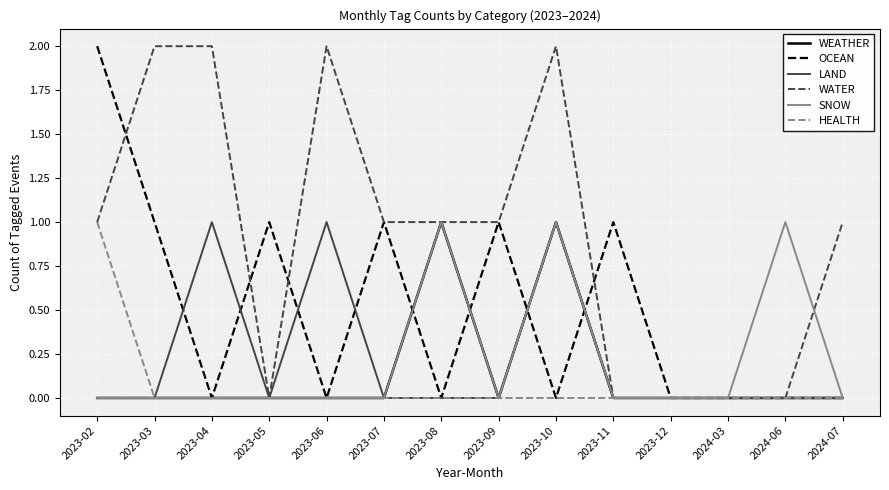

Reading left to right, transcribe all the data shown in this chart.

WEATHER: 0	0	0	0	0	0	1	0	1	0	0	0	0	0
OCEAN: 2	1	0	1	0	1	0	1	0	1	0	0	0	0
LAND: 0	0	1	0	1	0	0	0	1	0	0	0	0	0
WATER: 1	2	2	0	2	1	1	1	2	0	0	0	0	1
SNOW: 0	0	0	0	0	0	1	0	1	0	0	0	1	0
HEALTH: 1	0	0	0	0	0	0	0	0	0	0	0	0	0